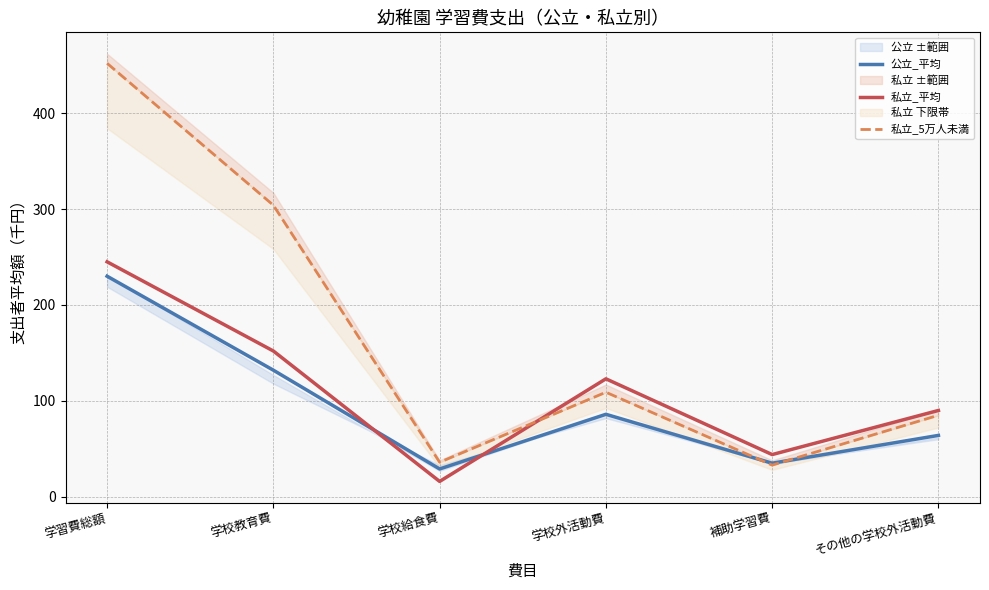

What is the spread (max minus min) of values at 学校教育費?

172